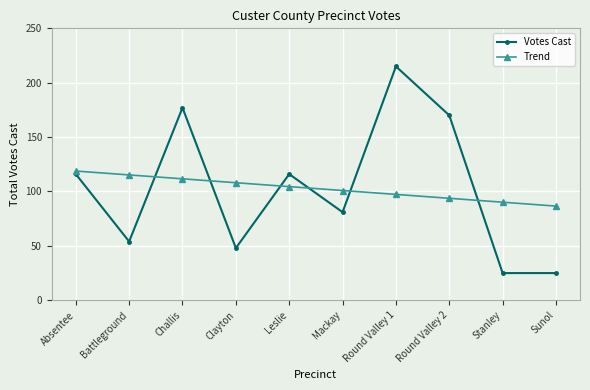

List the series in order of their peak value, highest first.

Votes Cast, Trend